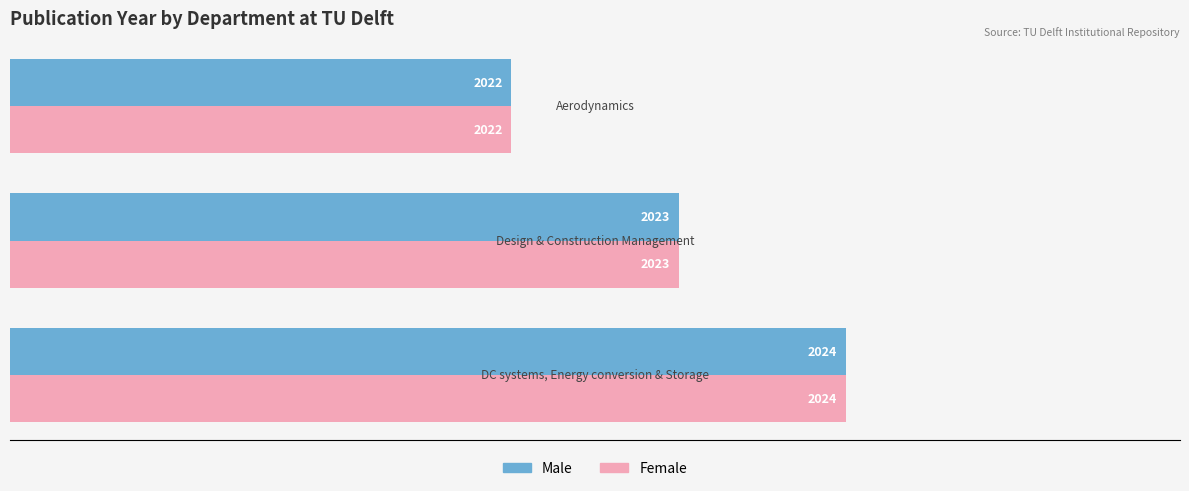

What is the sum of all Female values?

6069